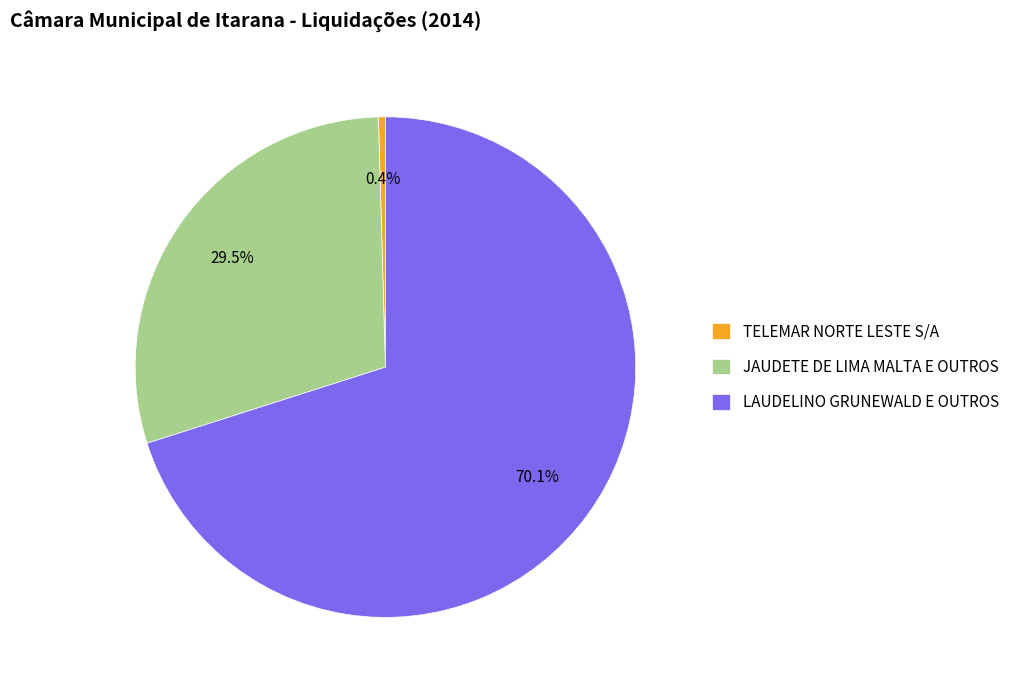

Combined, do LAUDELINO GRUNEWALD E OUTROS and TELEMAR NORTE LESTE S/A account for over 50%?

Yes